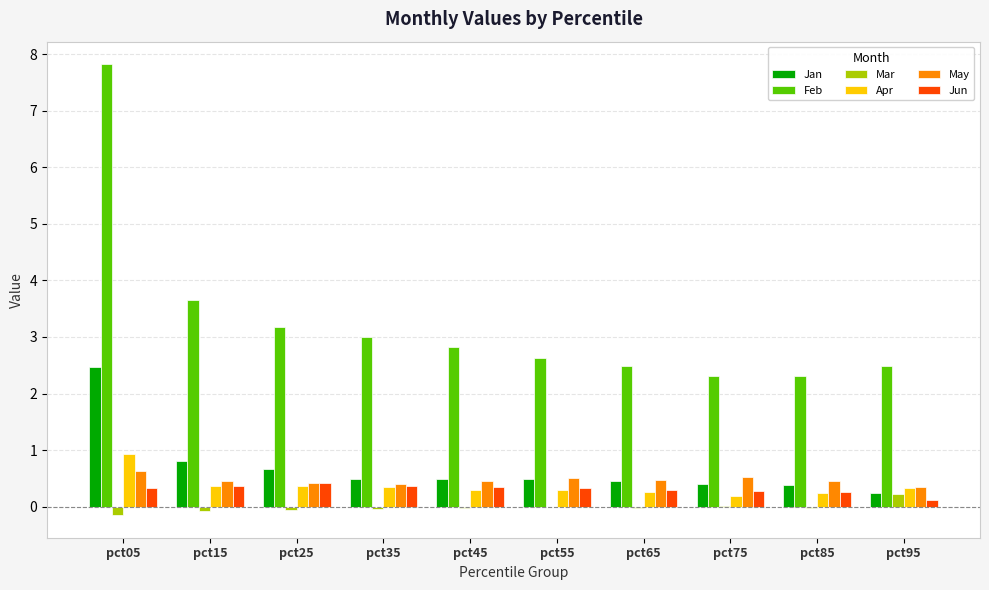

What is the sum of all Jan values?

6.9